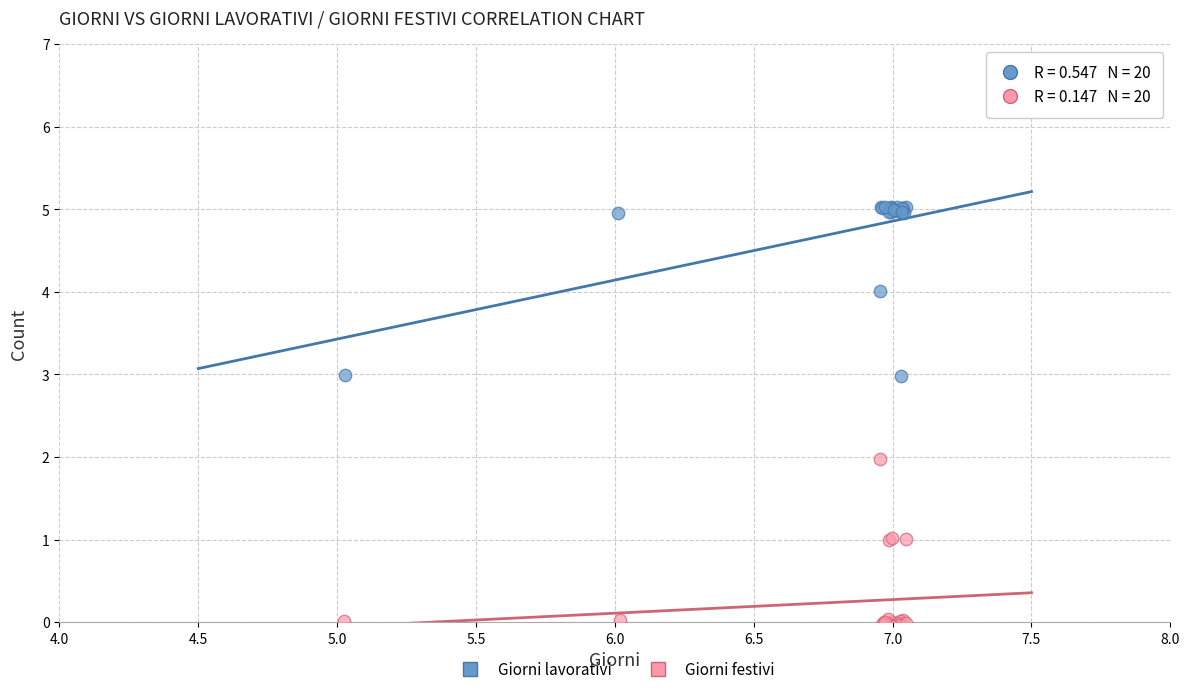

Which series reaches the minimum Y coordinate?

Giorni festivi